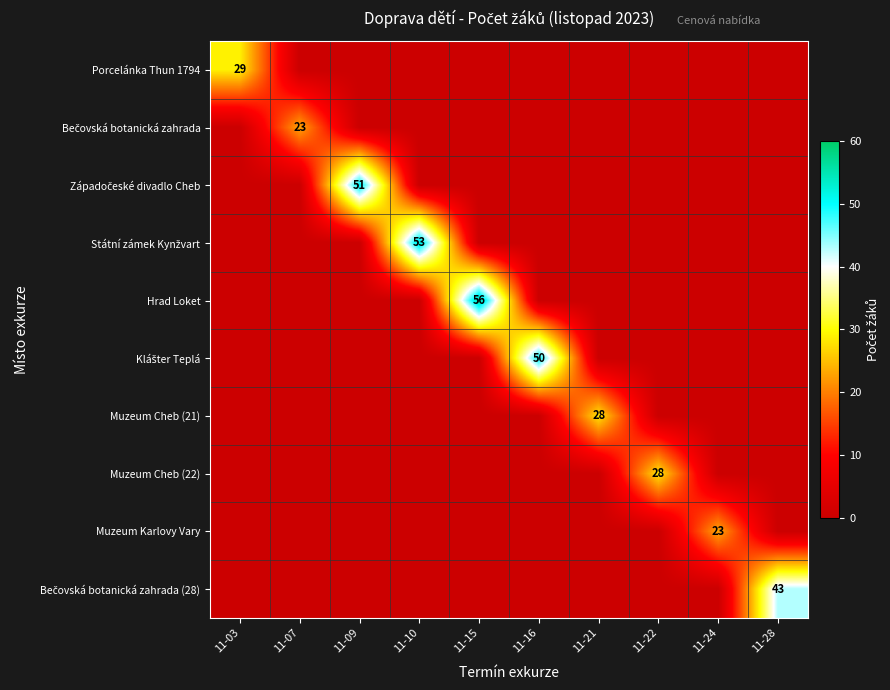

Is it true that Porcelánka Thun 1794 equals 29 at 11-03?

True